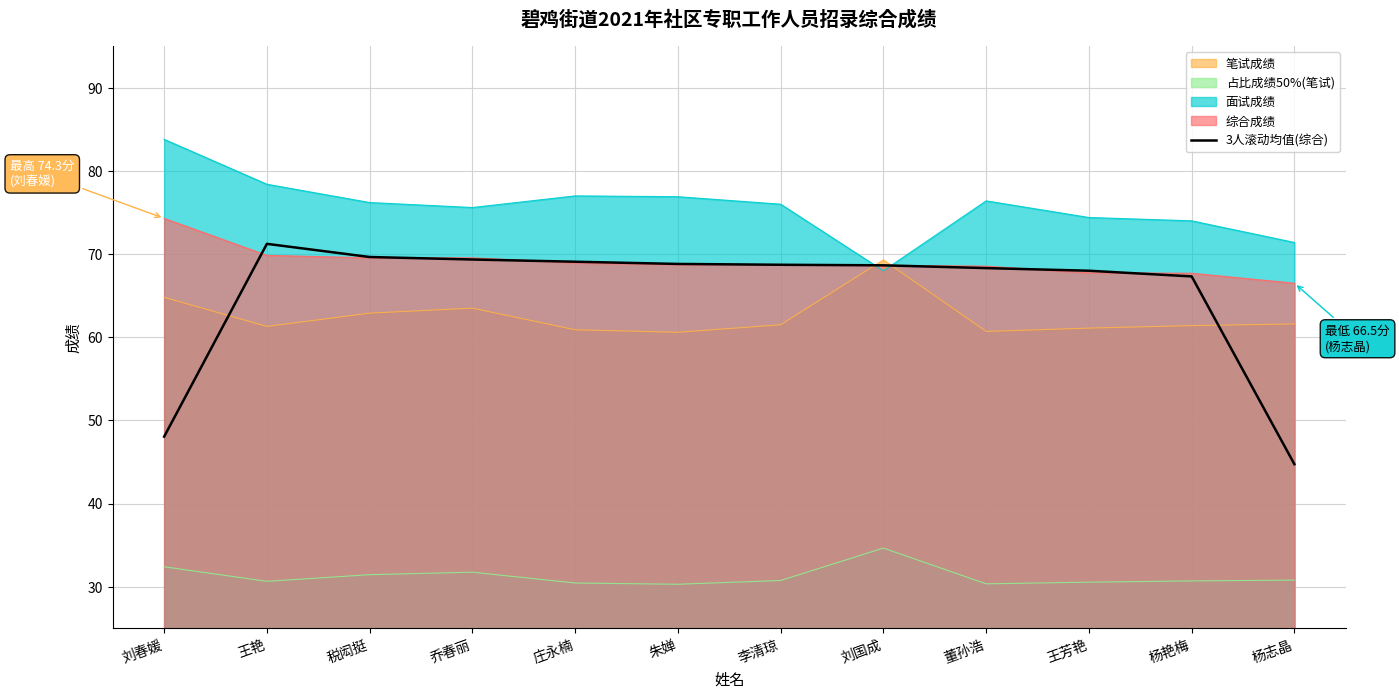

Which has a higher value, 王艳 or 李清琼?

王艳